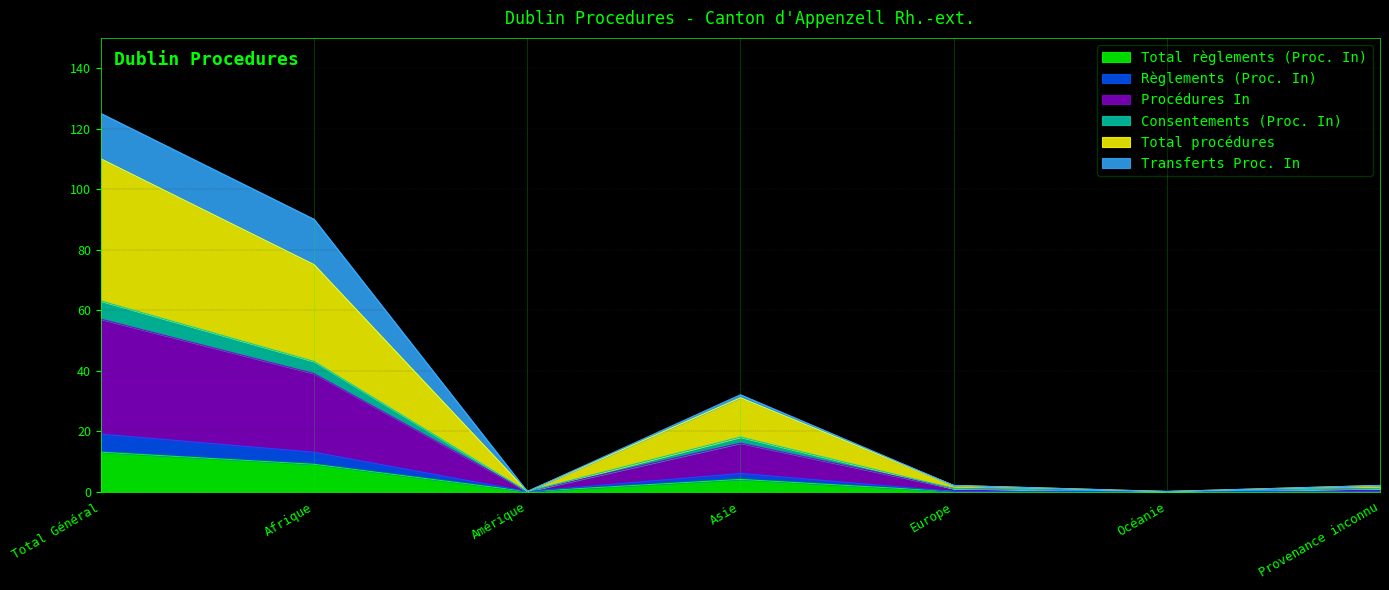

True or false: Règlements (Proc. In) and Consentements (Proc. In) intersect in this chart.

False